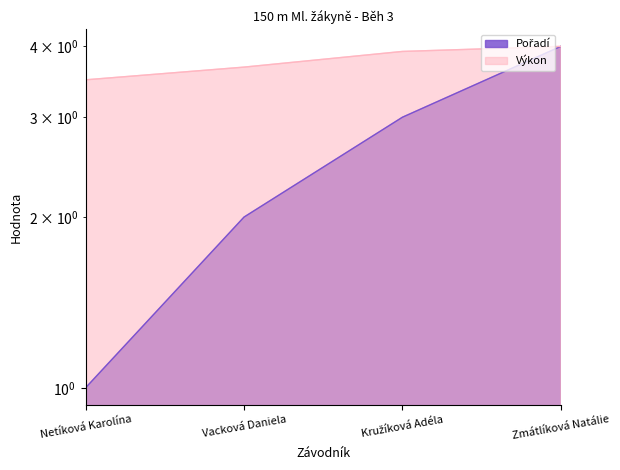

Which series has the largest total across all categories?

Výkon